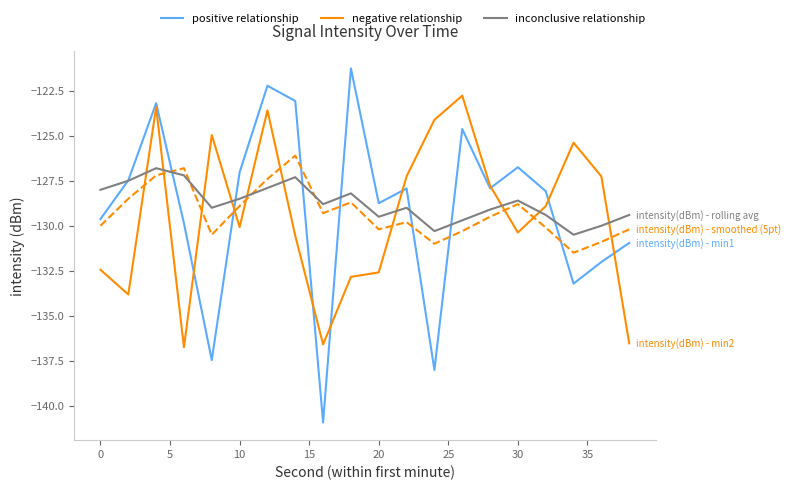

What is the maximum value shown in the chart?

-121.2